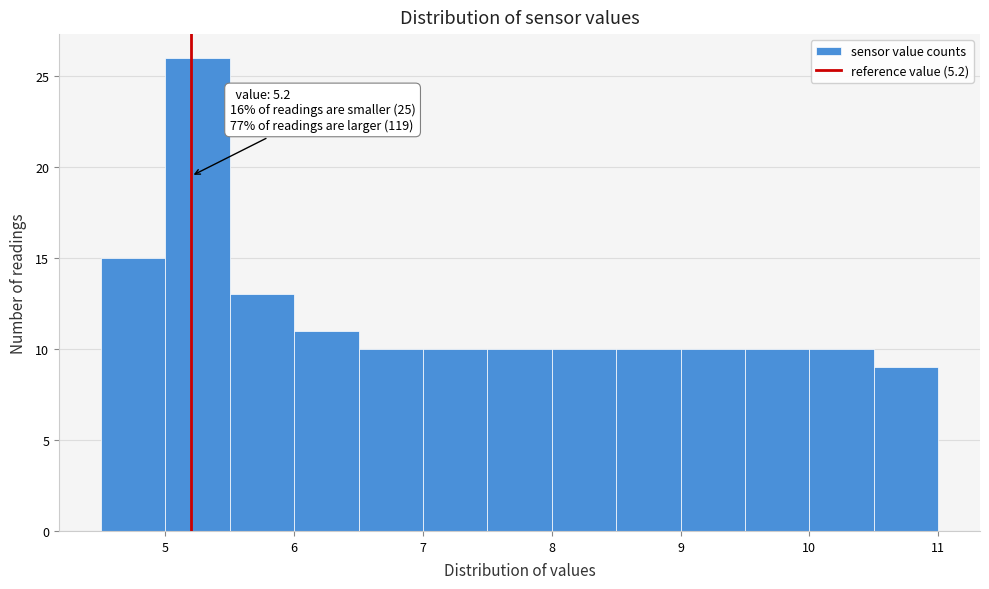

Which range on the x-axis has the tallest bar?

5.0 to 5.5